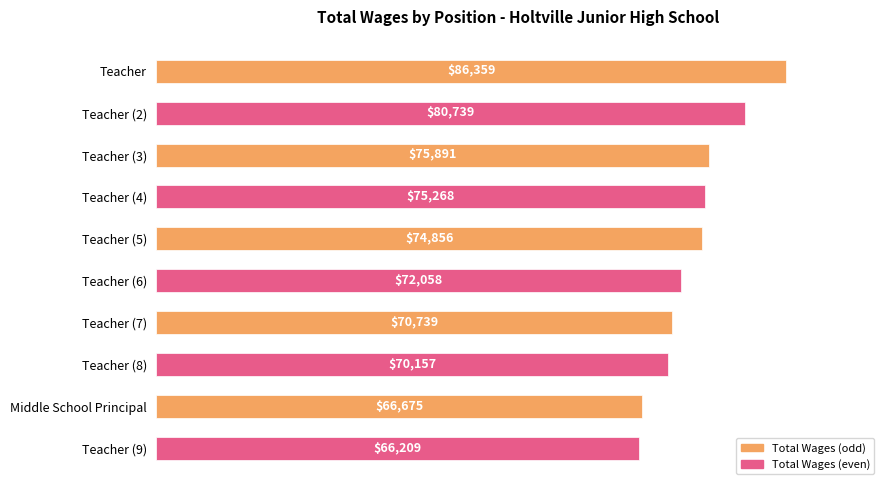

What is the ratio of the value at Teacher to the value at Teacher (6)?

1.2